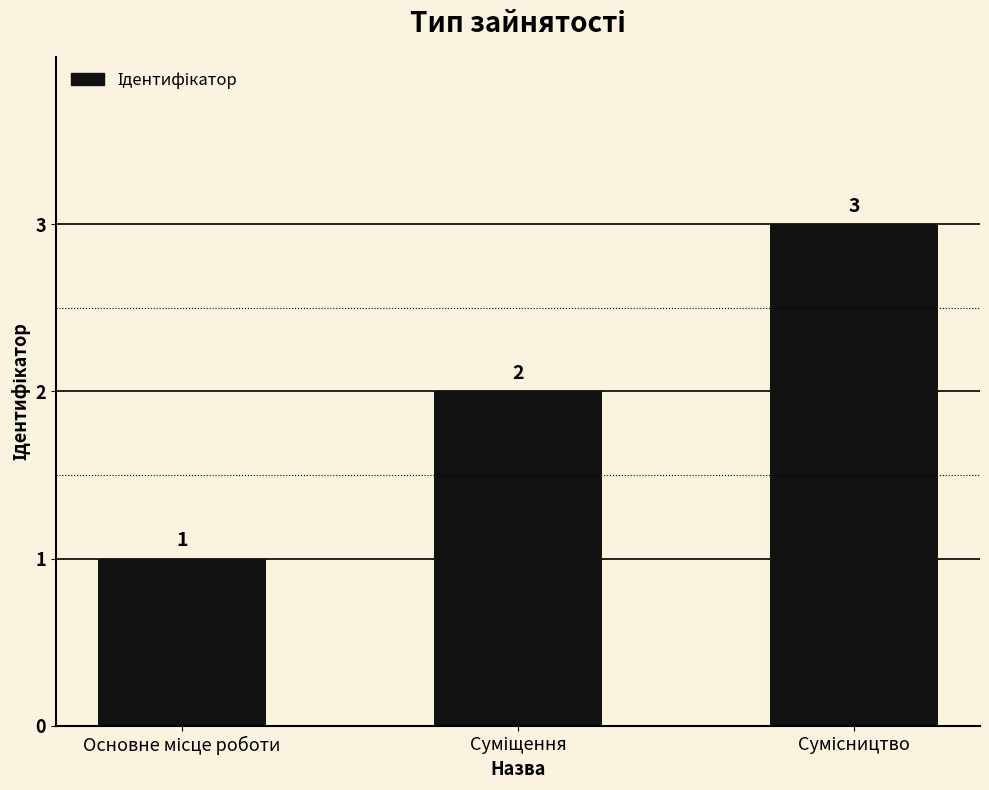

What is the smallest value displayed?

1